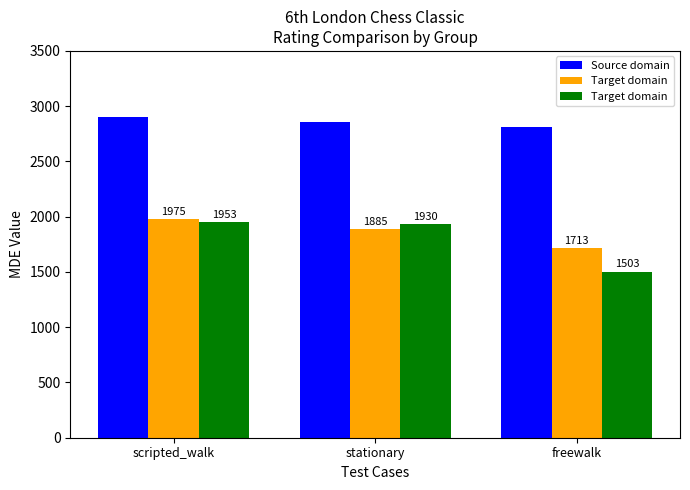

What is the spread (max minus min) of values at scripted_walk?

952